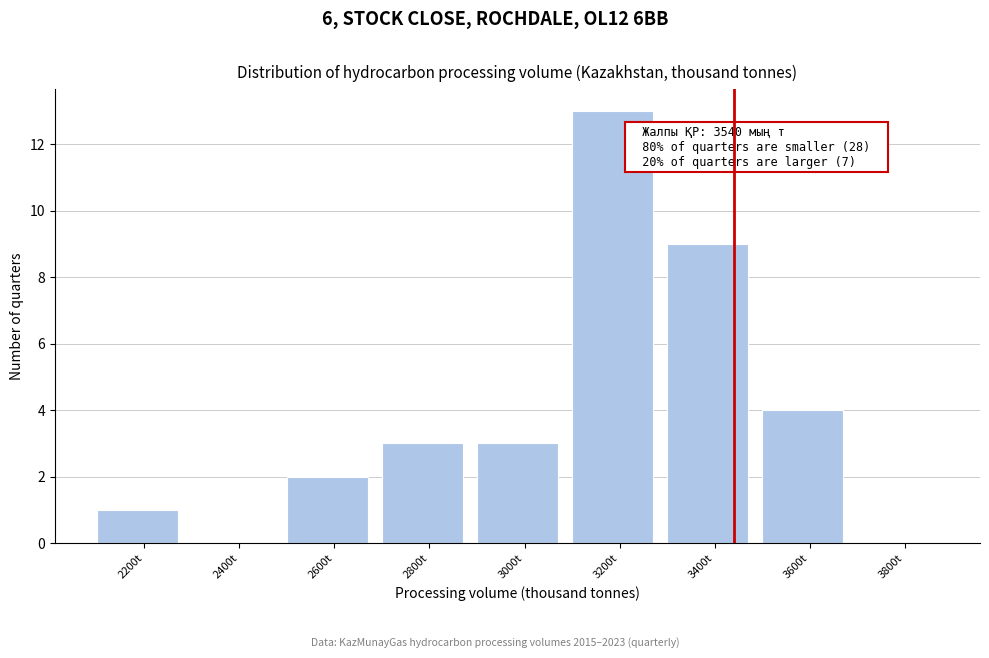

Reading right to left, what are all the values shown in this chart?

3800t=0	3600t=4	3400t=9	3200t=13	3000t=3	2800t=3	2600t=2	2400t=0	2200t=1